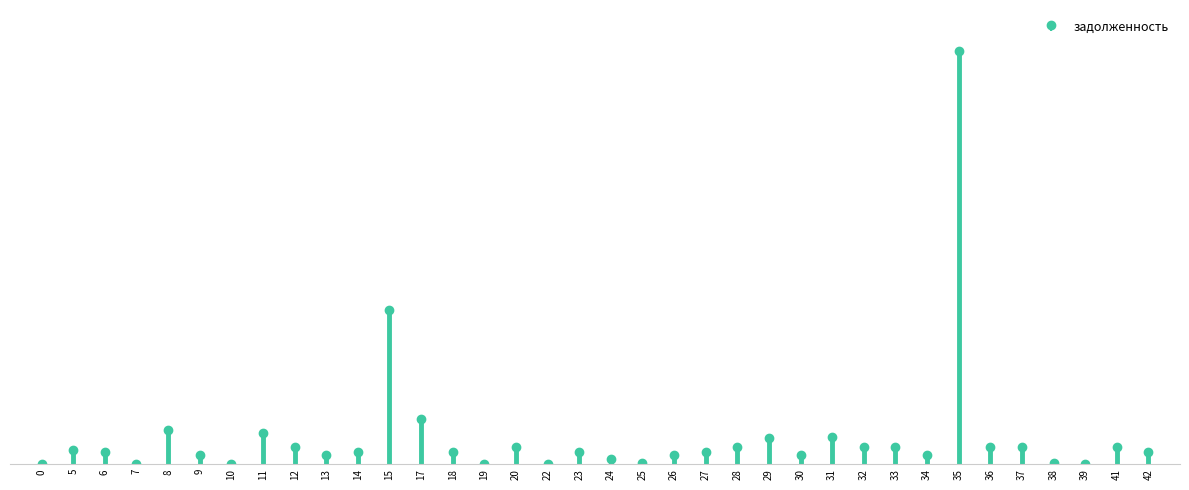

The value at 14 is 857.6. True or false?

False